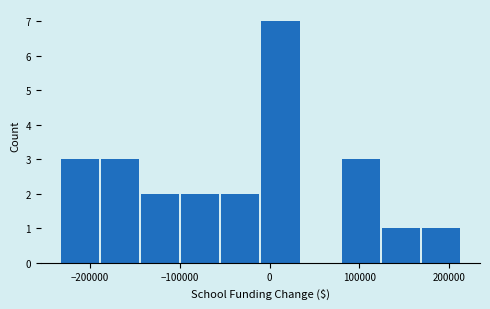

Reading left to right, list every bar in this chart as the range it spans on the x-axis followed by its height. Neither the bar edges nor the heights are printed on the chart, so give them approximately, as read against the axes.

-230000 to -190000: 3
-190000 to -140000: 3
-140000 to -100000: 2
-100000 to -50000: 2
-50000 to -10000: 2
-10000 to 40000: 7
40000 to 80000: 0
80000 to 130000: 3
130000 to 170000: 1
170000 to 210000: 1